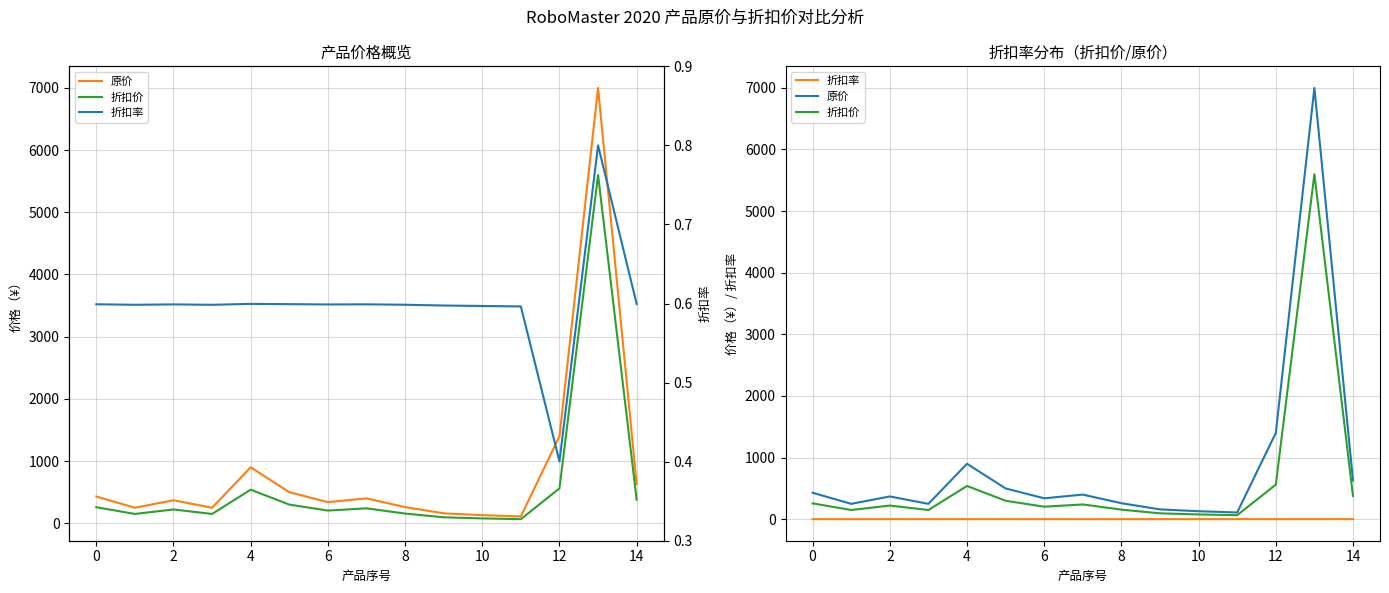

What is the difference between the second highest and minimum values in the 折扣率 series?

0.2